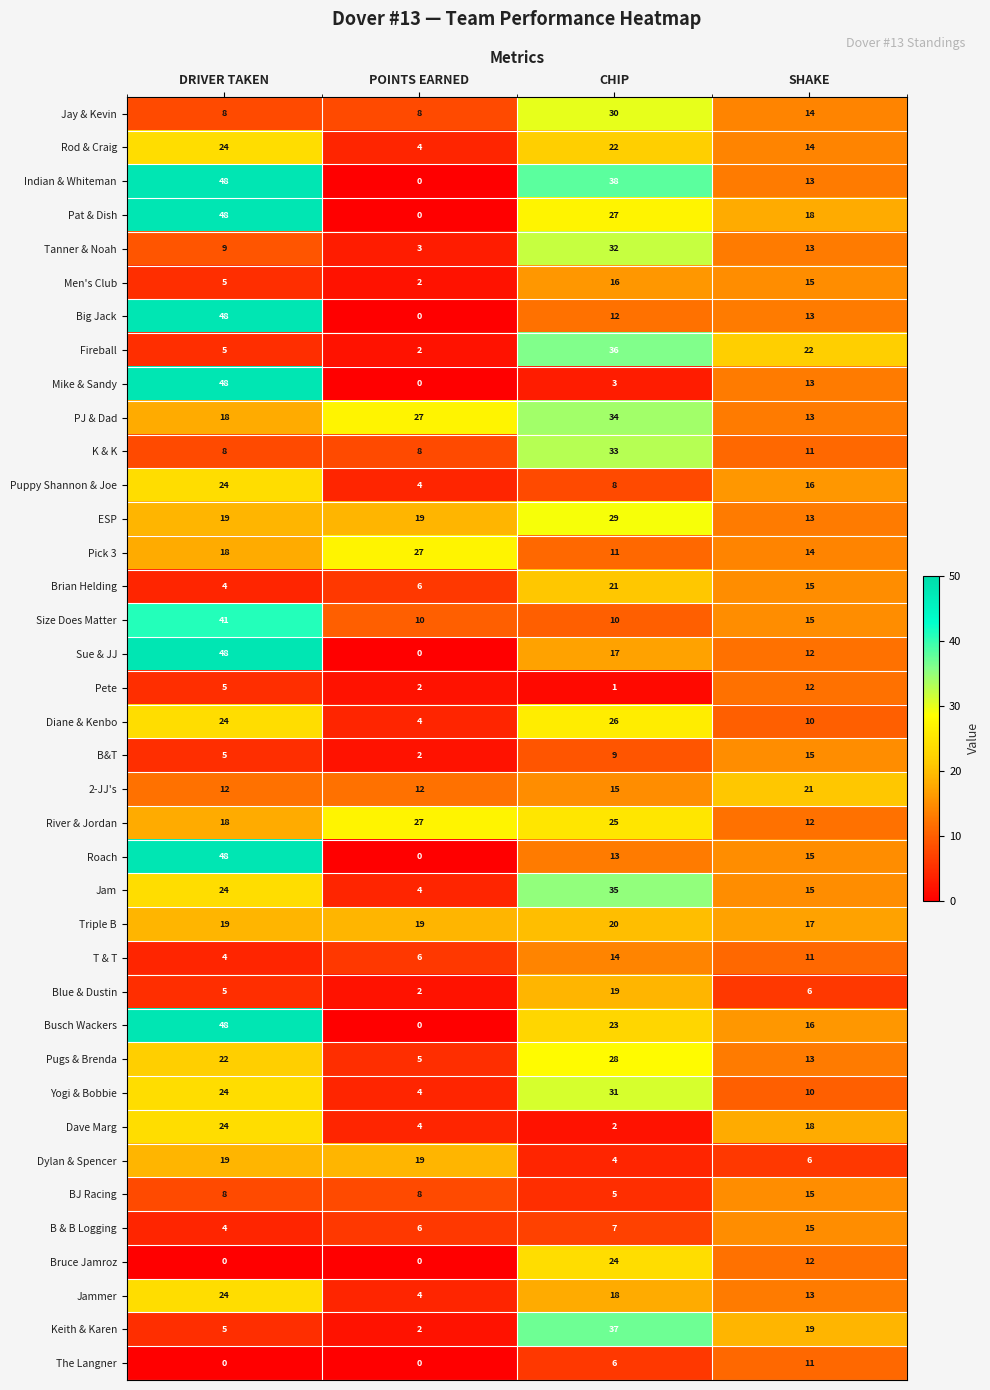

At which label is Tanner & Noah closest to 17?

SHAKE